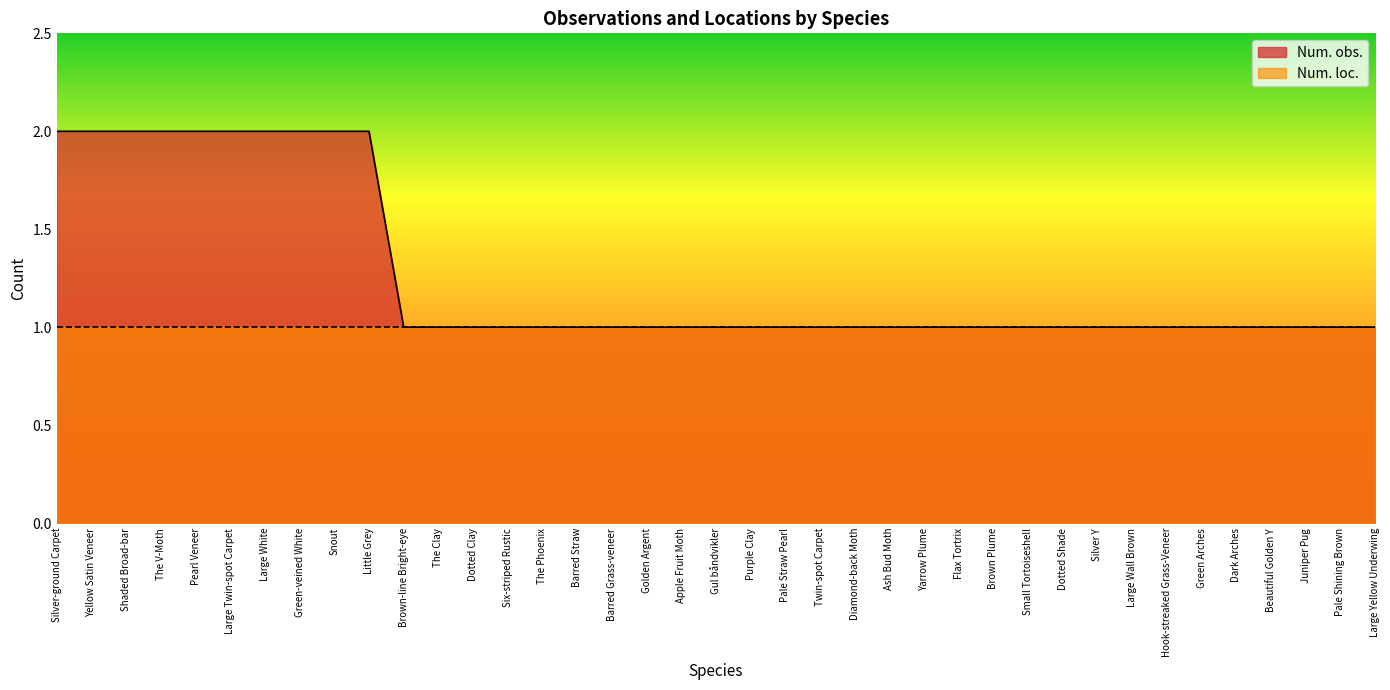

What is the label of the 37th point from the left?

Juniper Pug